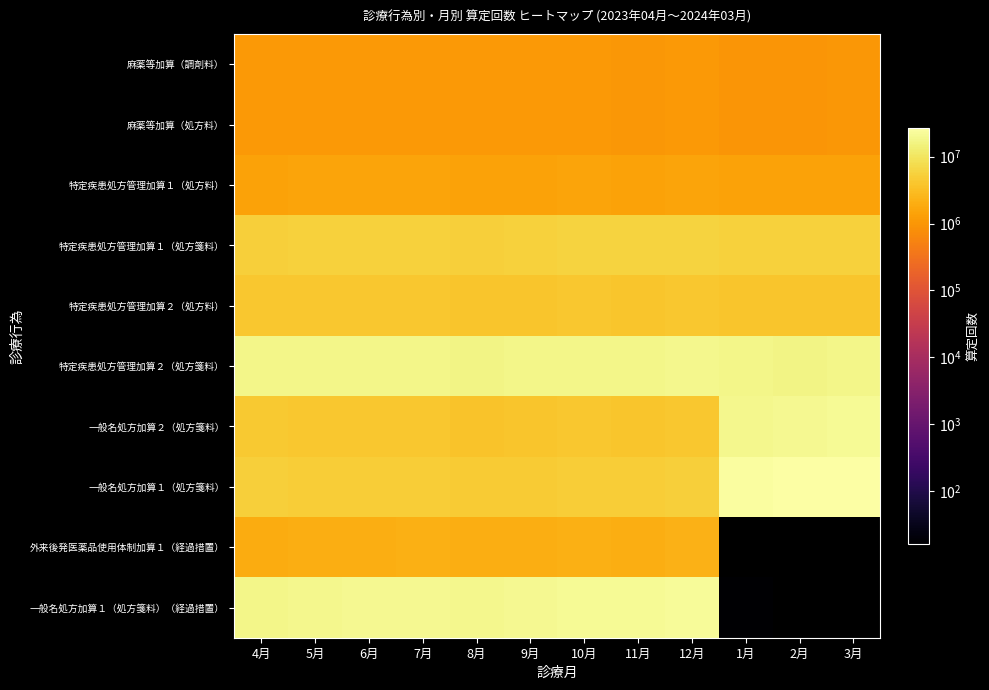

How many series are shown in this chart?

10